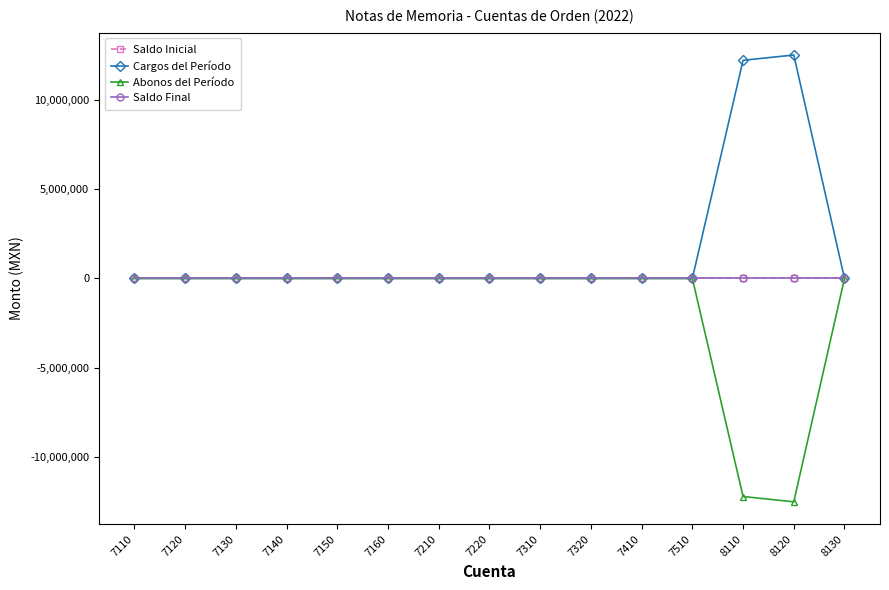

Reading left to right, what are all the values shown in this chart?

Saldo Inicial: 0.0	0.0	0.0	0.0	0.0	0.0	0.0	0.0	0.0	0.0	0.0	0.0	0.0	0.0	0.0
Cargos del Período: 0.0	0.0	0.0	0.0	0.0	0.0	0.0	0.0	0.0	0.0	0.0	0.0	12191647.5	12487204.9	0.0
Abonos del Período: 0.0	0.0	0.0	0.0	0.0	0.0	0.0	0.0	0.0	0.0	0.0	0.0	-12191647.5	-12487204.9	0.0
Saldo Final: 0.0	0.0	0.0	0.0	0.0	0.0	0.0	0.0	0.0	0.0	0.0	0.0	0.0	0.0	0.0